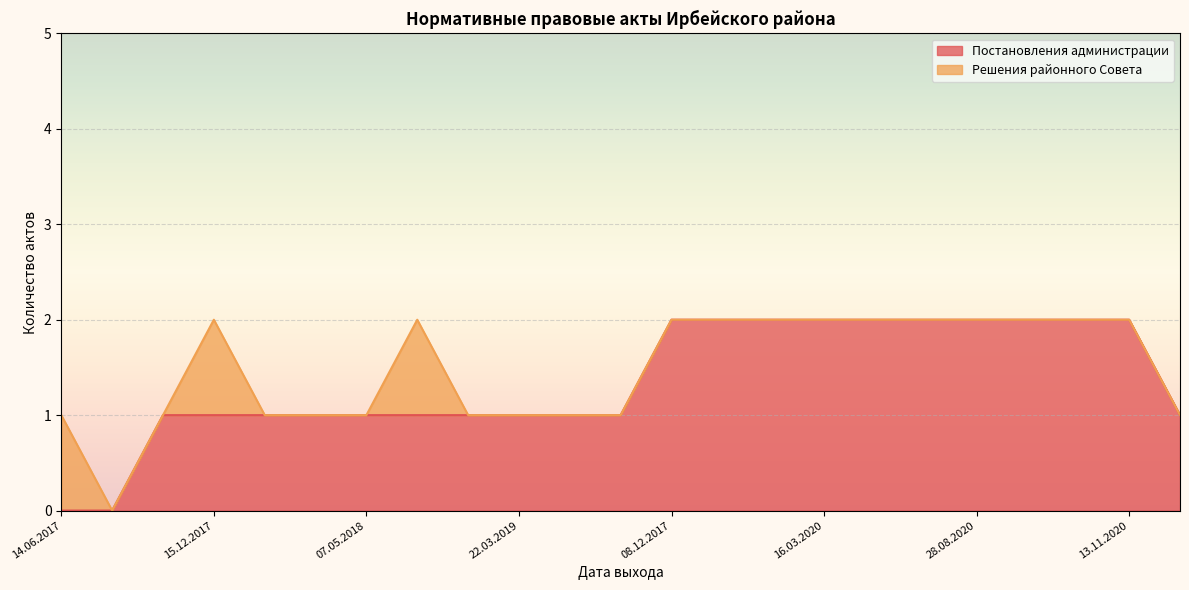

What is the change in value from 14.06.2019 to 30.10.2020?

+1